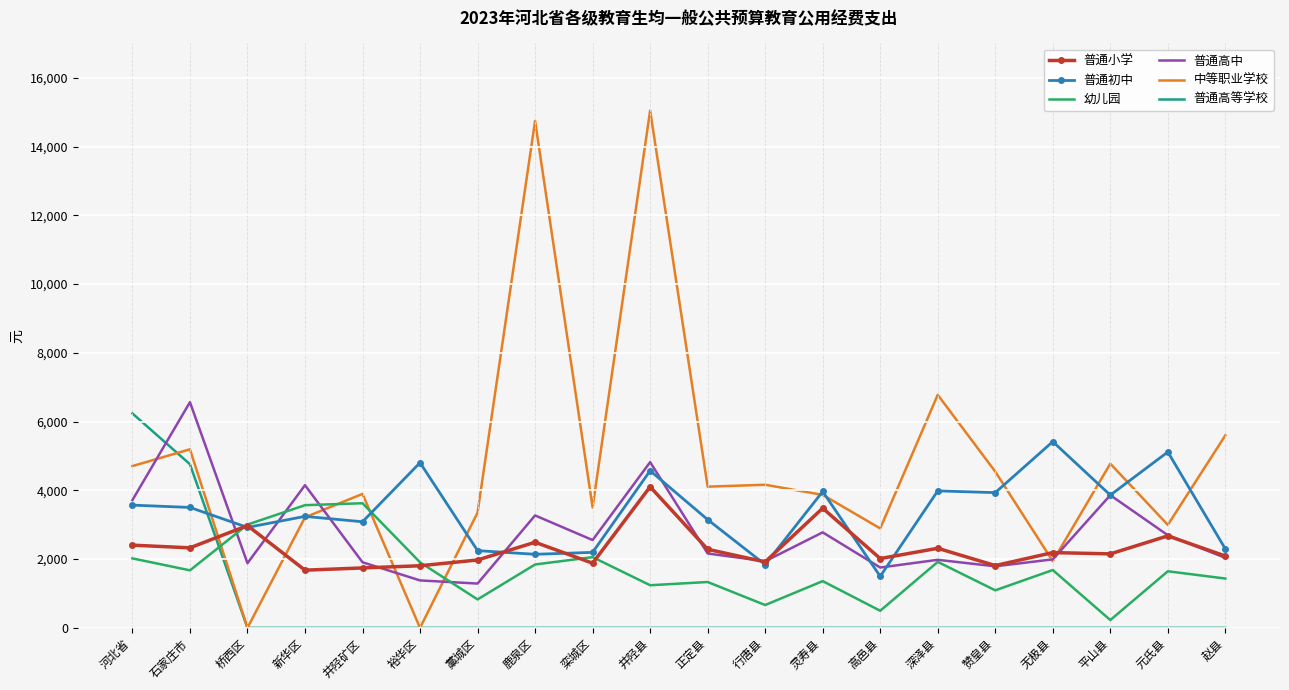

What is the difference between the maximum and minimum values in the 中等职业学校 series?

15046.7